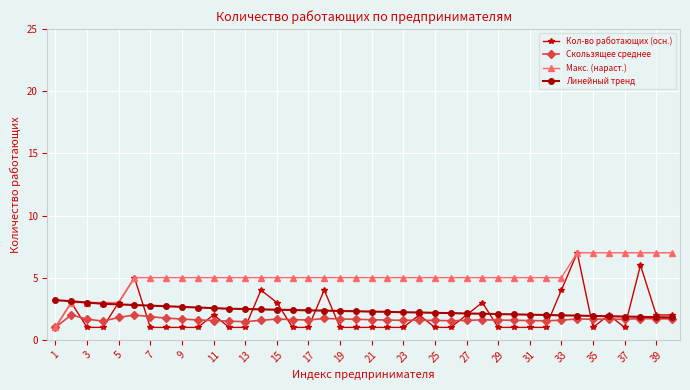

Does the chart display data point markers on the line(s)?

Yes